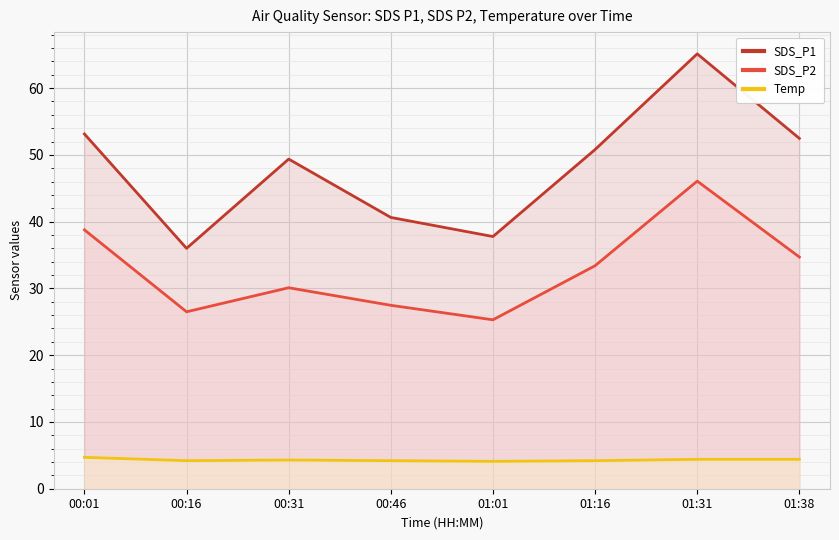

Which series has the largest range (max minus min)?

SDS_P1